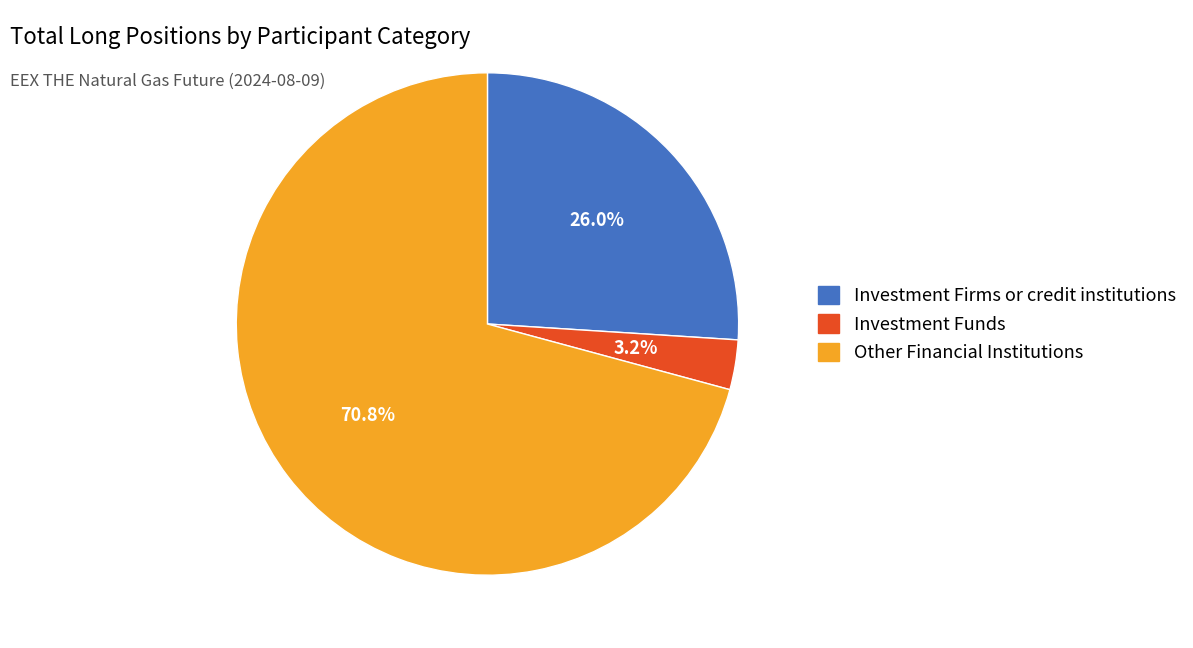

Is there a majority slice in this chart?

Yes